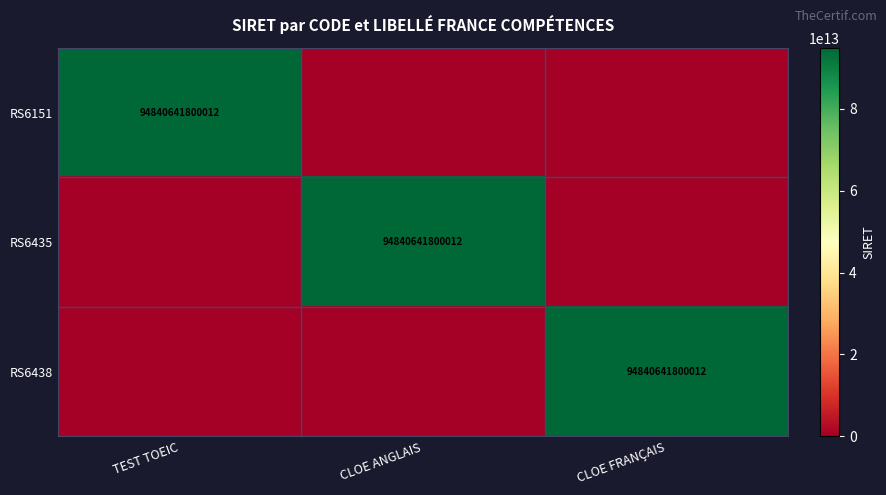

The RS6438 series shows 94840641800012 at CLOE FRANÇAIS. True or false?

True